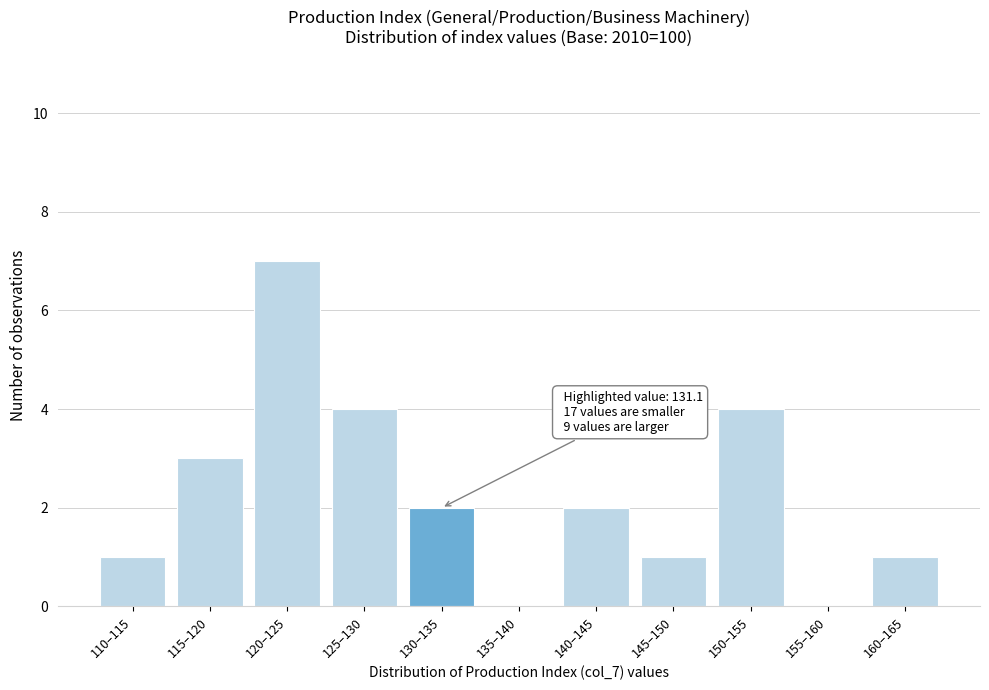

Reading right to left, what are all the values shown in this chart?

160–165=1	155–160=0	150–155=4	145–150=1	140–145=2	135–140=0	130–135=2	125–130=4	120–125=7	115–120=3	110–115=1